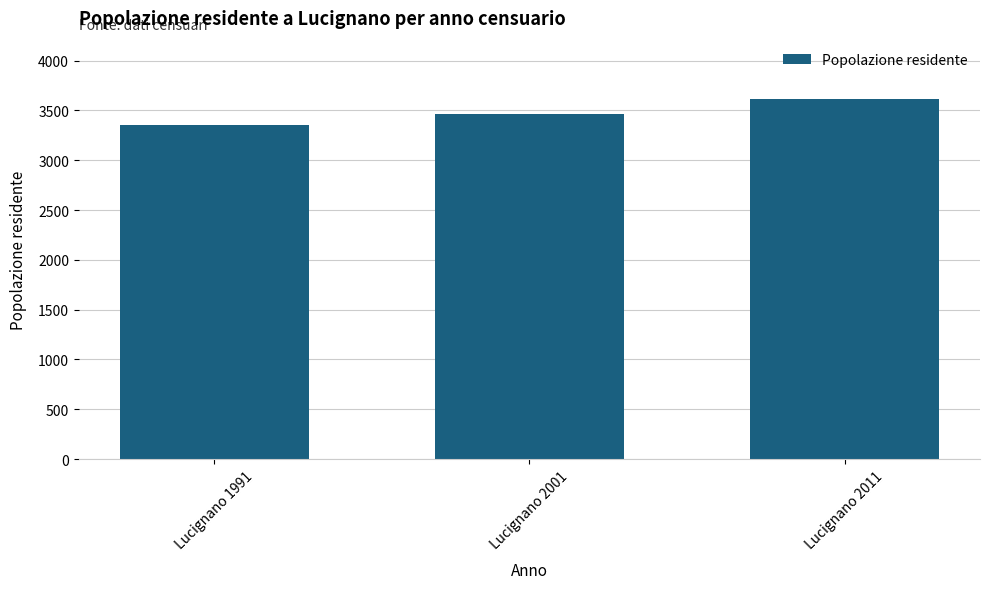

What is the value of the 2nd bar from the left?

3468